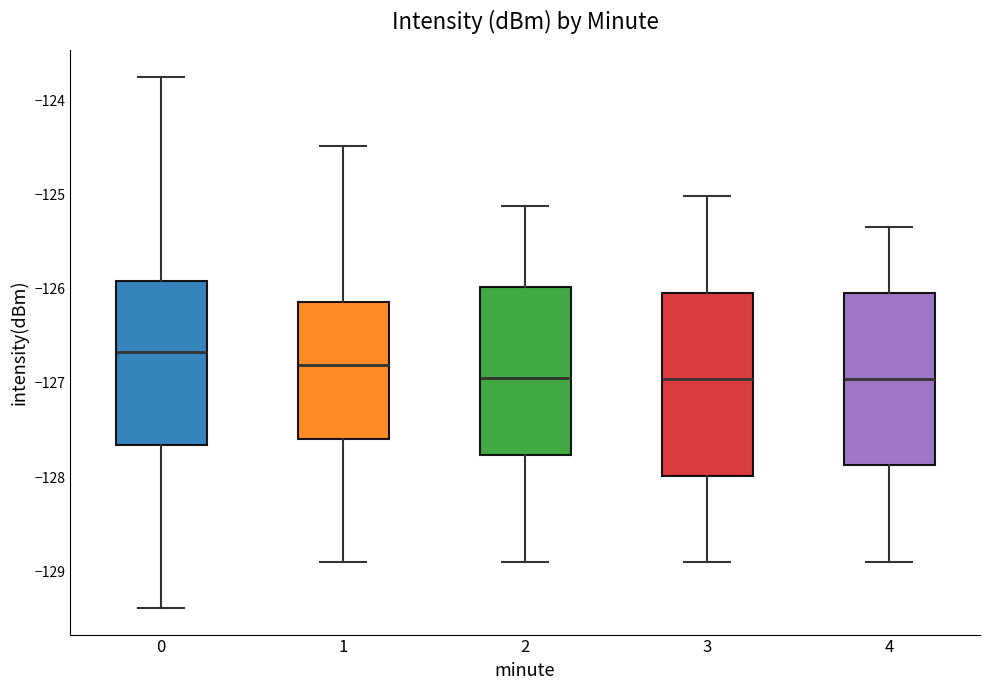

Reading left to right, read every box against the y-axis: the position of its median line, the range the box covers, and the ends of its whiskers. The values are not printed on the chart, so give them approximately, as read against the axis.

0: median -126.7, box -127.7 to -125.9, whiskers -129.4 to -123.7
1: median -126.8, box -127.6 to -126.1, whiskers -128.9 to -124.5
2: median -127.0, box -127.8 to -126.0, whiskers -128.9 to -125.1
3: median -127.0, box -128.0 to -126.0, whiskers -128.9 to -125.0
4: median -127.0, box -127.9 to -126.0, whiskers -128.9 to -125.3